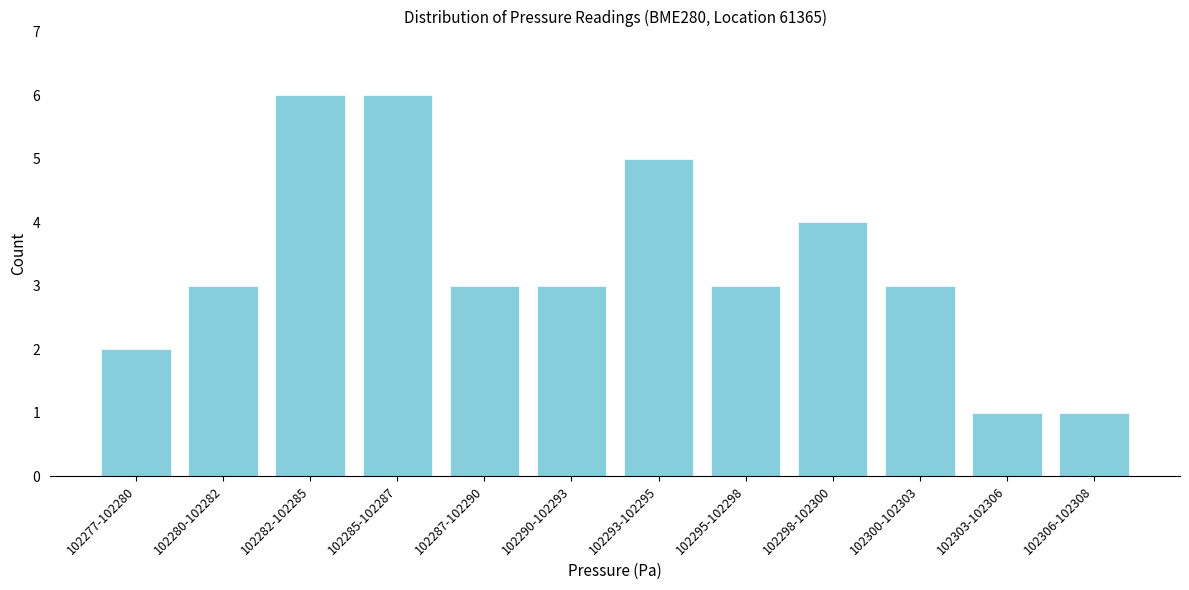

Reading left to right, what are all the values shown in this chart?

2	3	6	6	3	3	5	3	4	3	1	1